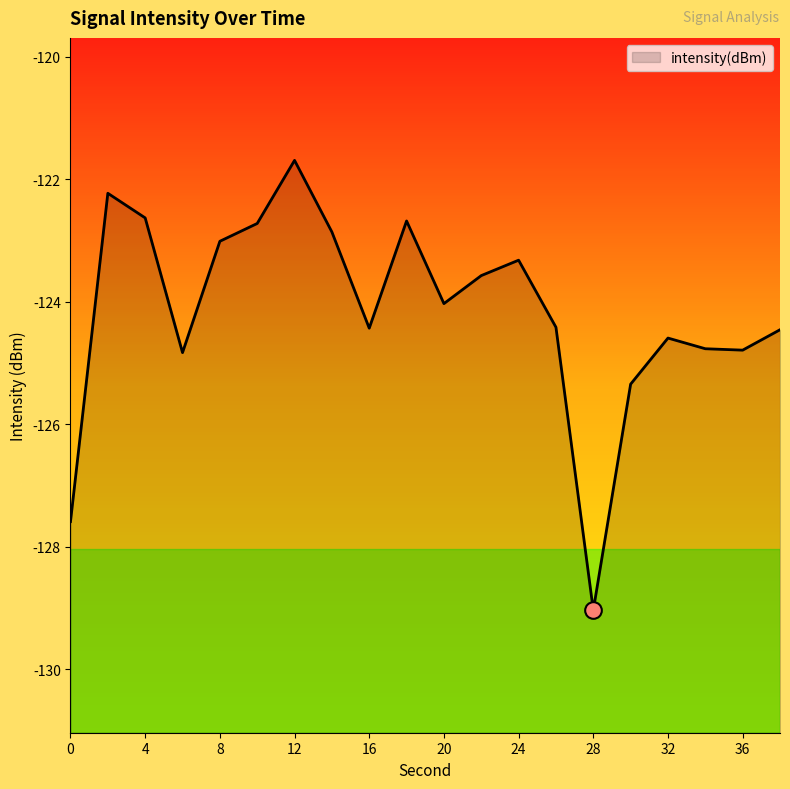

Reading left to right, extract all data points from this chart.

-127.6	-122.2	-122.6	-124.8	-123.0	-122.7	-121.7	-122.9	-124.4	-122.7	-124.0	-123.6	-123.3	-124.4	-129.0	-125.3	-124.6	-124.8	-124.8	-124.5